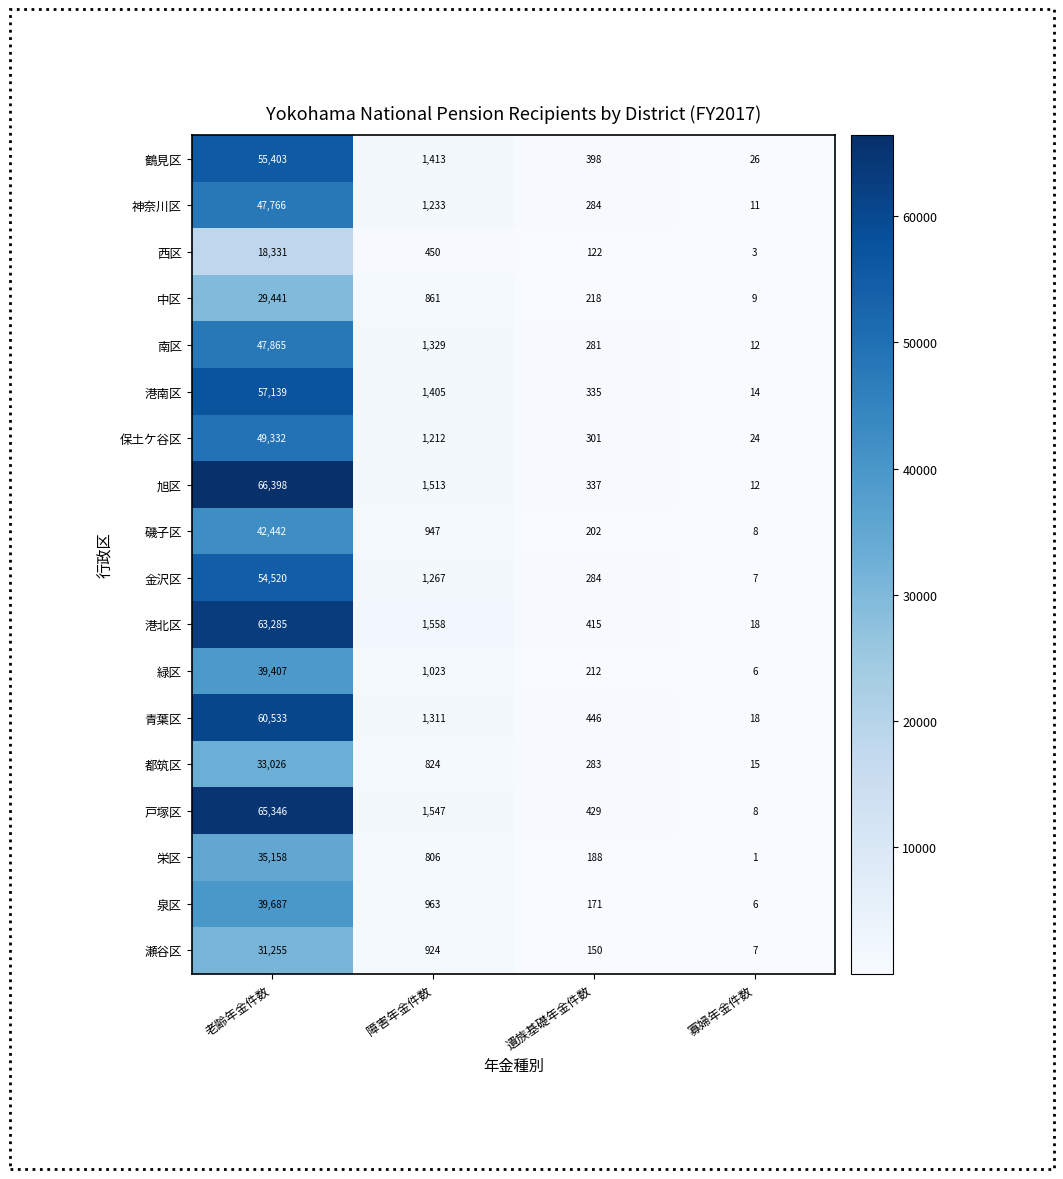

What is the average value of the 栄区 series?

9038